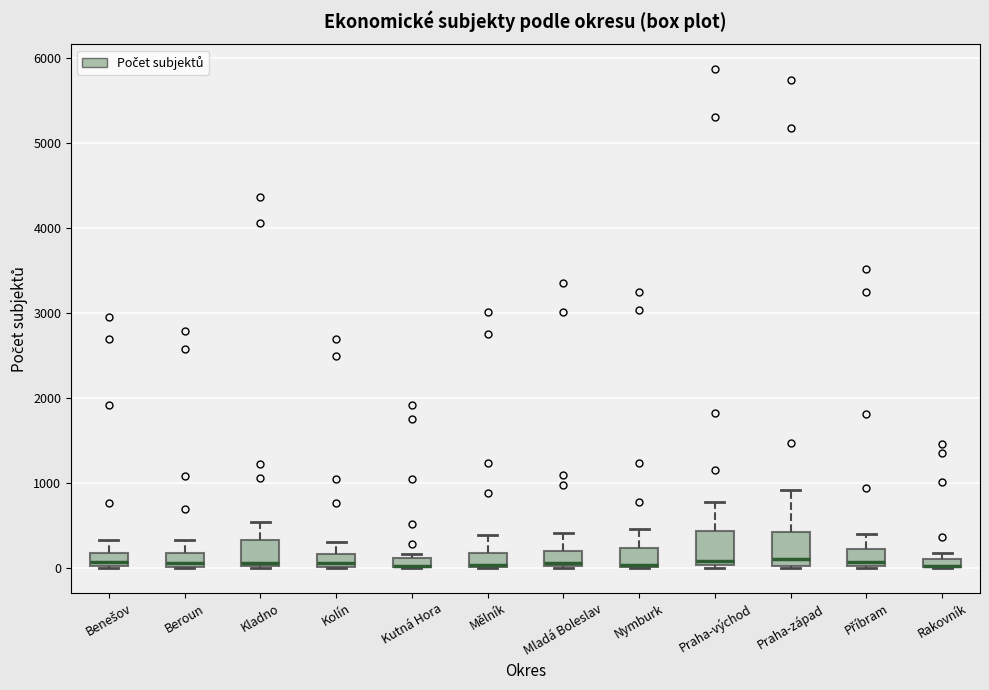

Where is the upper edge of the box for Kladno on the y-axis? The values are not printed on the chart, so give them approximately, as read against the axis.

300